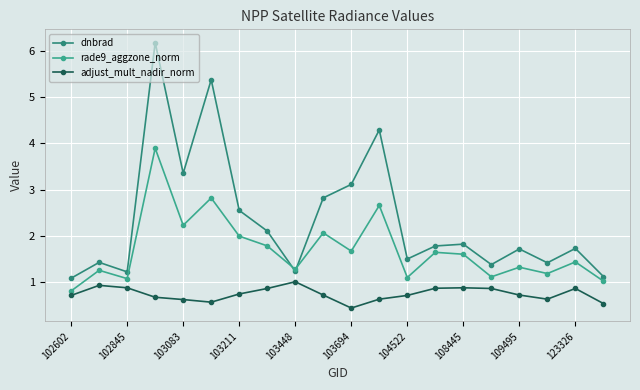

Reading left to right, transcribe all the data shown in this chart.

dnbrad: 1.1	1.4	1.2	6.2	3.4	5.4	2.6	2.1	1.2	2.8	3.1	4.3	1.5	1.8	1.8	1.4	1.7	1.4	1.7	1.1
rade9_aggzone_norm: 0.8	1.3	1.1	3.9	2.2	2.8	2.0	1.8	1.3	2.1	1.7	2.7	1.1	1.6	1.6	1.1	1.3	1.2	1.4	1.0
adjust_mult_nadir_norm: 0.7	0.9	0.9	0.7	0.6	0.6	0.7	0.9	1.0	0.7	0.4	0.6	0.7	0.9	0.9	0.9	0.7	0.6	0.9	0.5